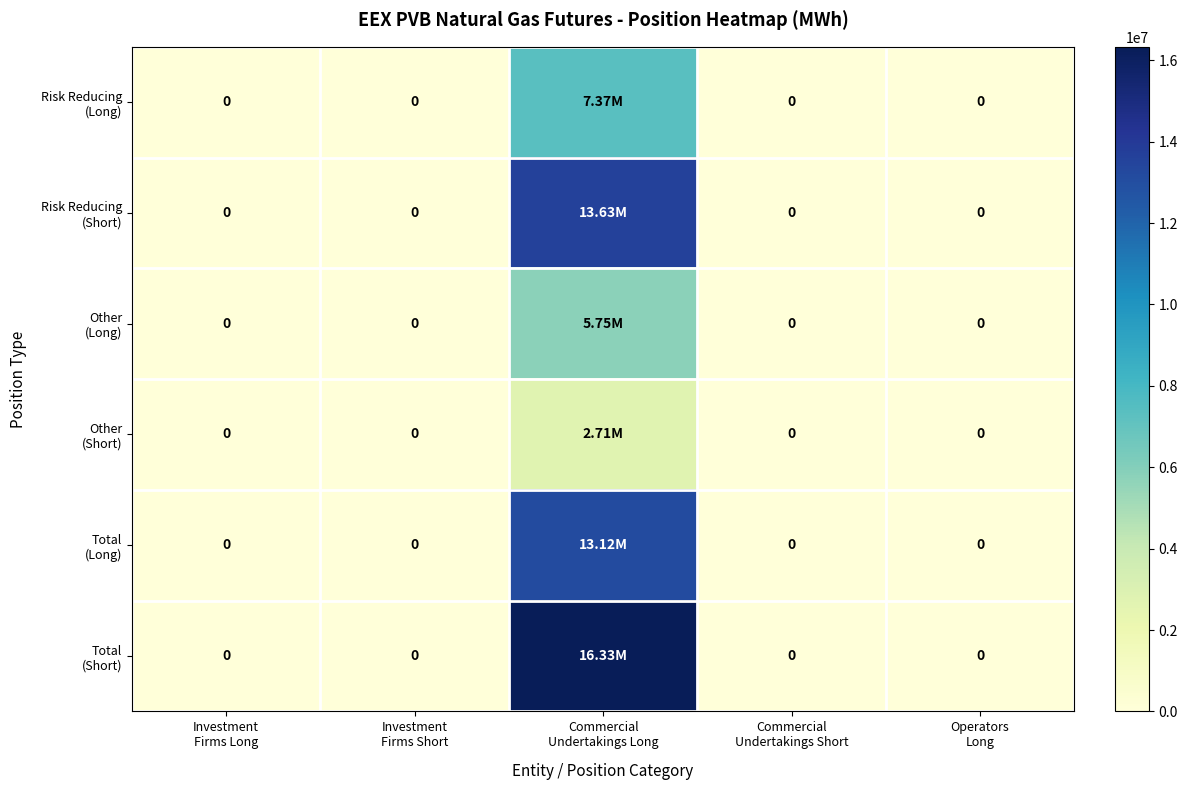

Which series has the widest spread of values?

Total (Short)